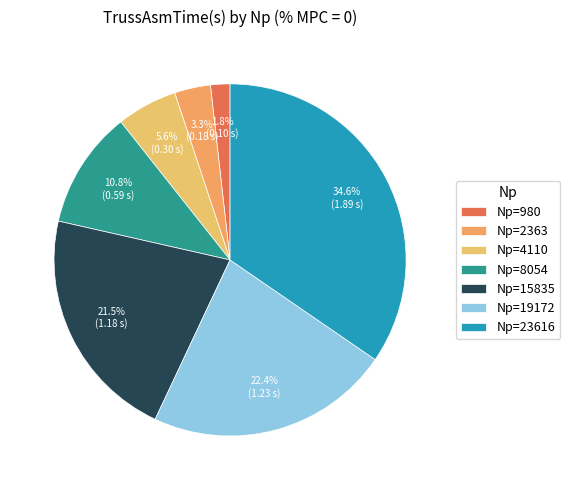

Does any single category account for the majority?

No